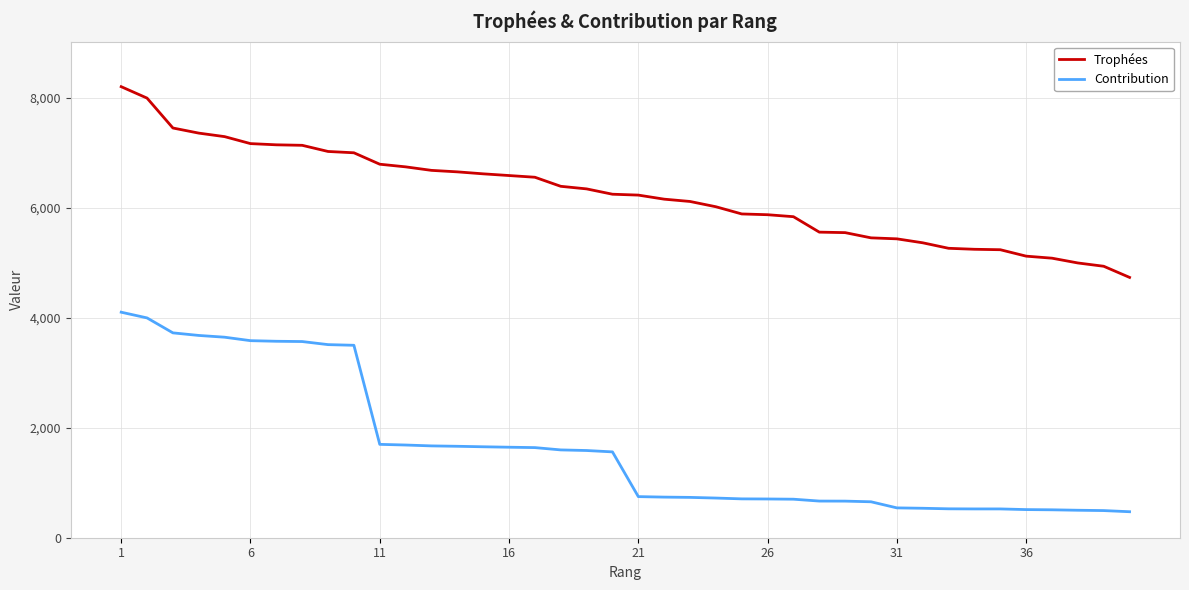

True or false: Trophées and Contribution intersect in this chart.

False